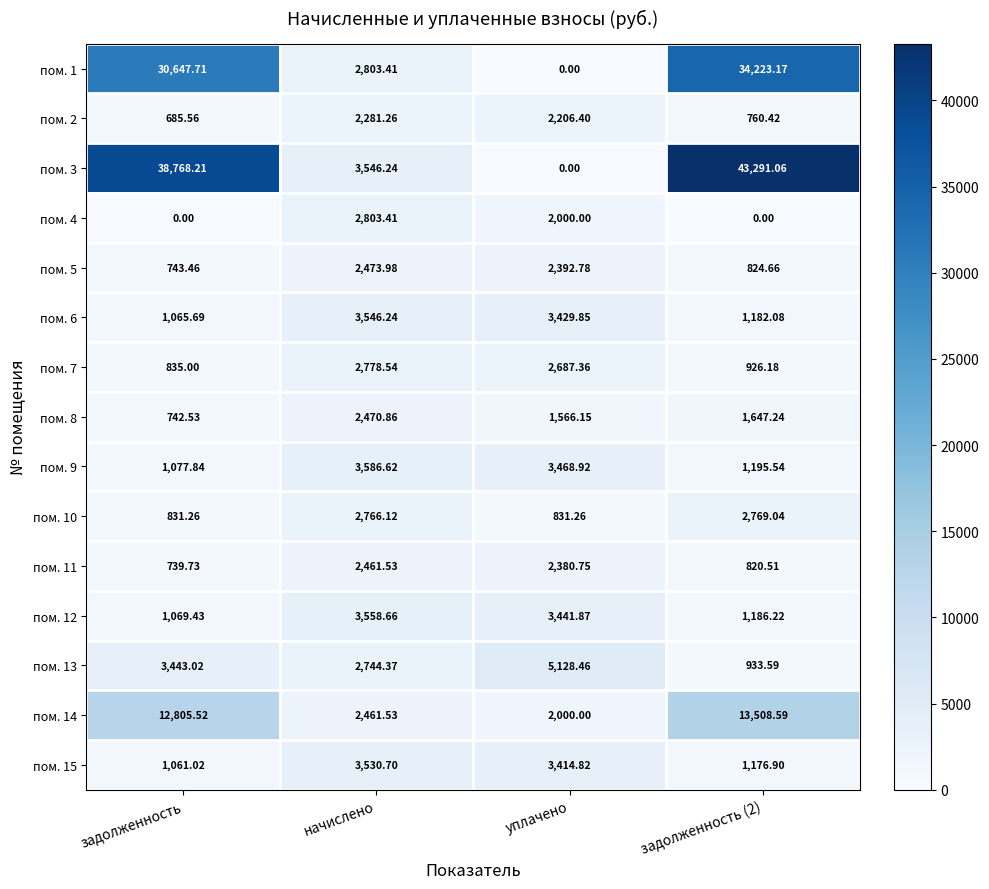

Is the value of пом. 1 at уплачено greater than the value of пом. 15 at задолженность?

No